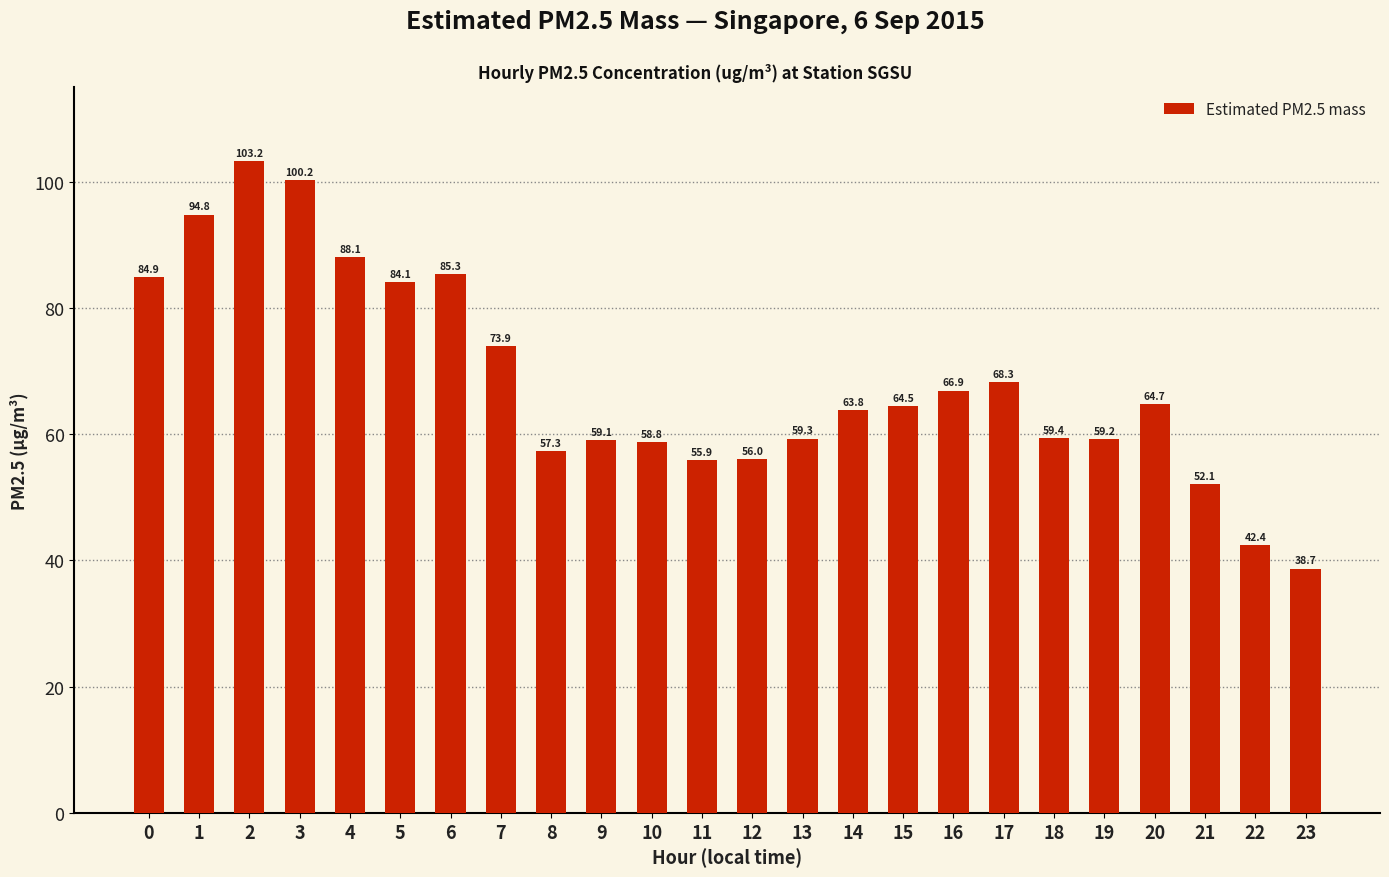

What is the change in value from 6 to 17?

-17.0